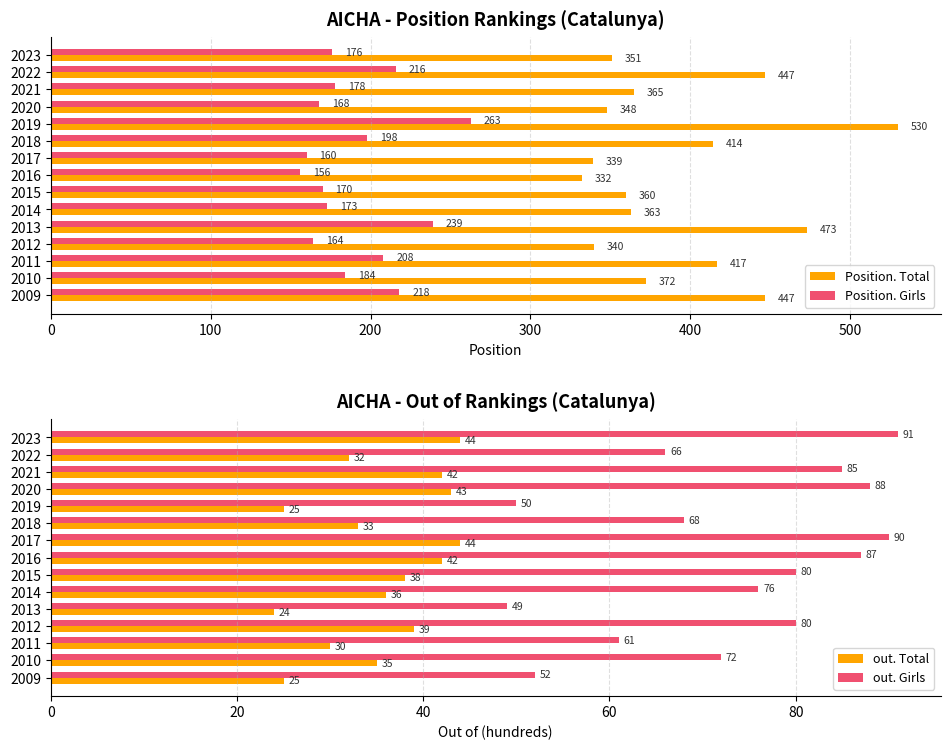

Is it true that out. Total equals 35 at 2010?

True